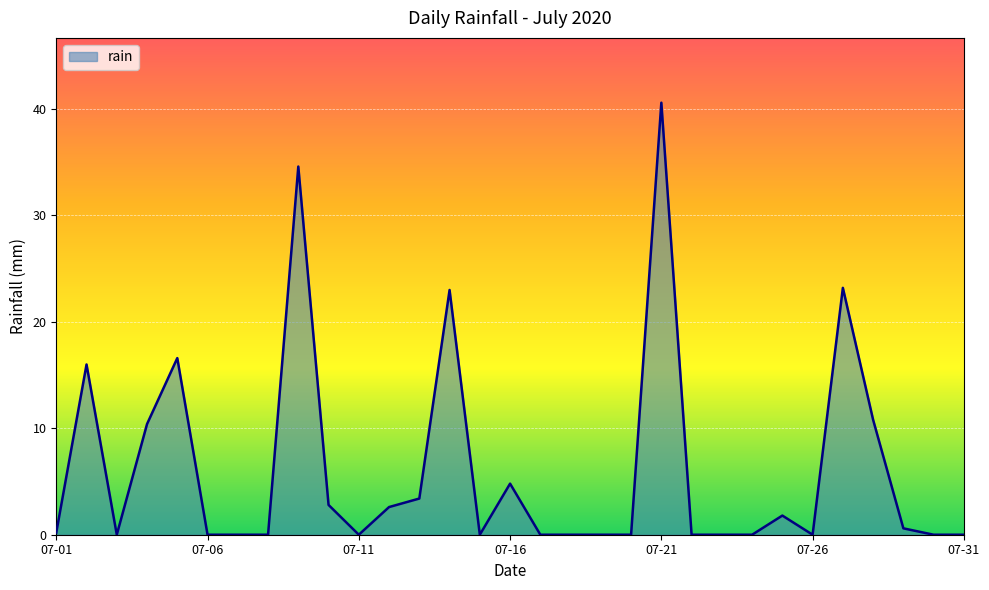

What is the greatest value displayed?

40.6